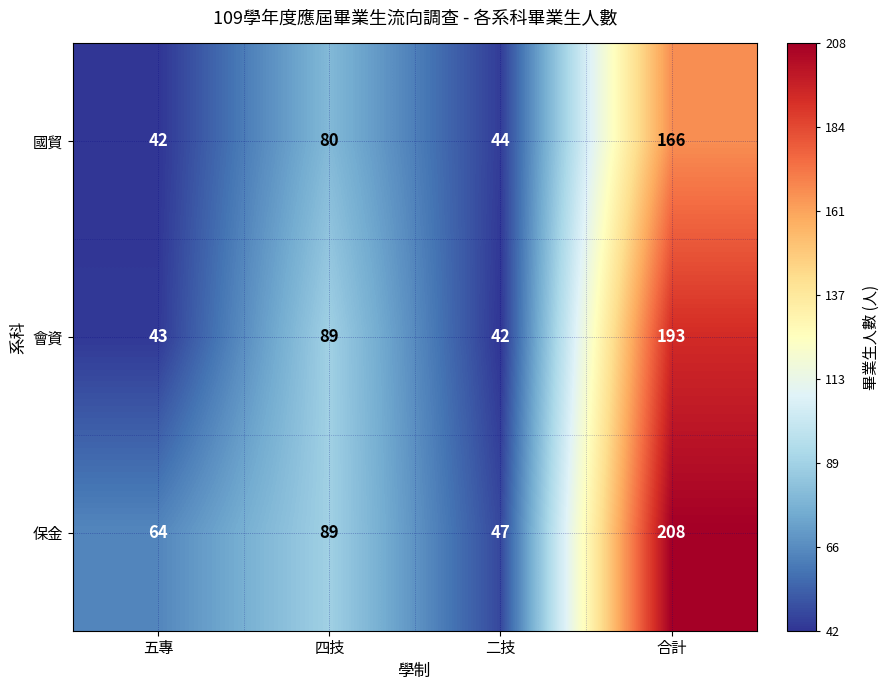

Rank the series by their maximum value, from highest to lowest.

保金, 會資, 國貿